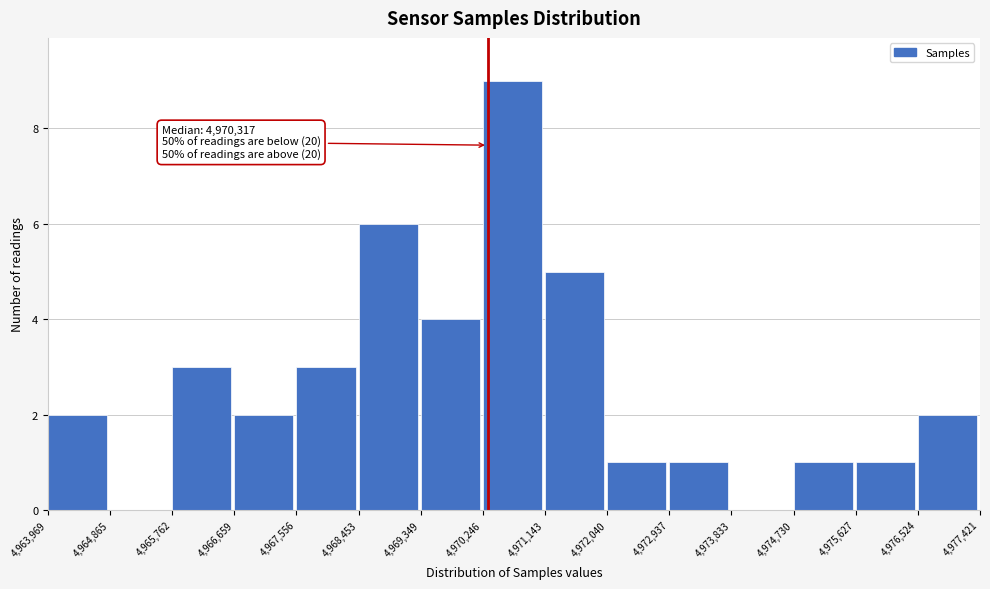

Which range on the x-axis has the tallest bar?

4,970,246 to 4,971,143